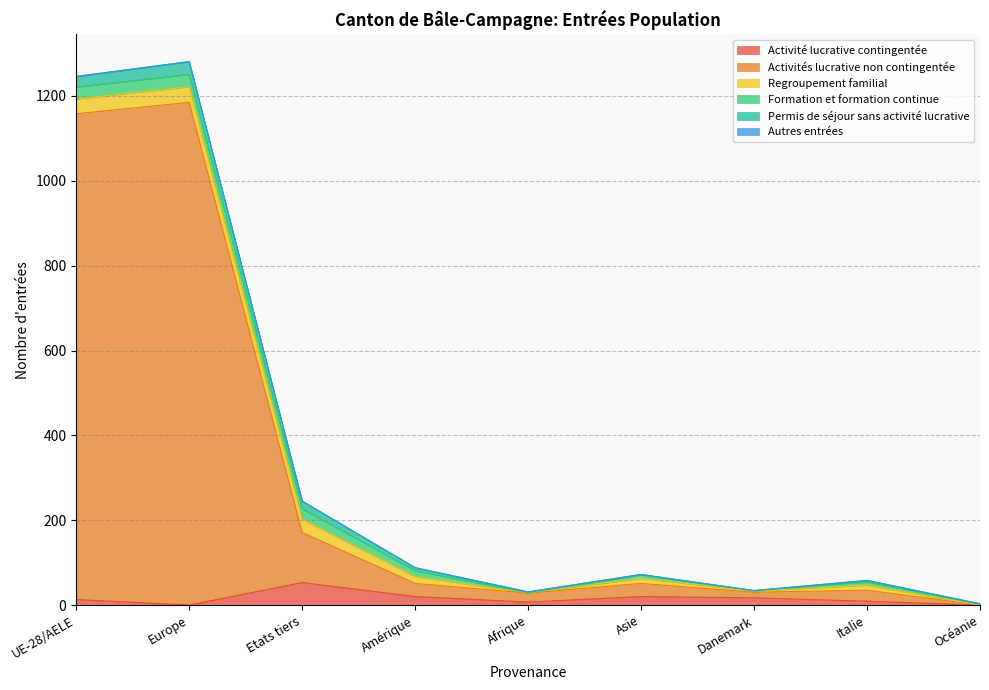

The value of Autres entrées at Etats tiers is 0. True or false?

True